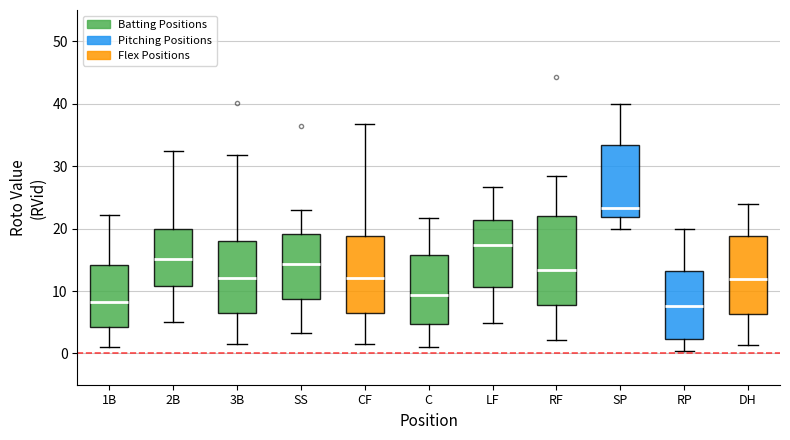

Reading left to right, transcribe this box plot: for each box, give where its median line is, the range the box spans, and where its two whiskers end, as read against the y-axis. The values are not printed on the chart, so give them approximately, as read against the axis.

1B: median 8, box 4 to 14, whiskers 1 to 22
2B: median 15, box 11 to 20, whiskers 5 to 32
3B: median 12, box 7 to 18, whiskers 2 to 32
SS: median 14, box 9 to 19, whiskers 3 to 23
CF: median 12, box 7 to 19, whiskers 2 to 37
C: median 9, box 5 to 16, whiskers 1 to 22
LF: median 17, box 11 to 21, whiskers 5 to 27
RF: median 13, box 8 to 22, whiskers 2 to 29
SP: median 23, box 22 to 33, whiskers 20 to 40
RP: median 8, box 2 to 13, whiskers 0 to 20
DH: median 12, box 6 to 19, whiskers 1 to 24